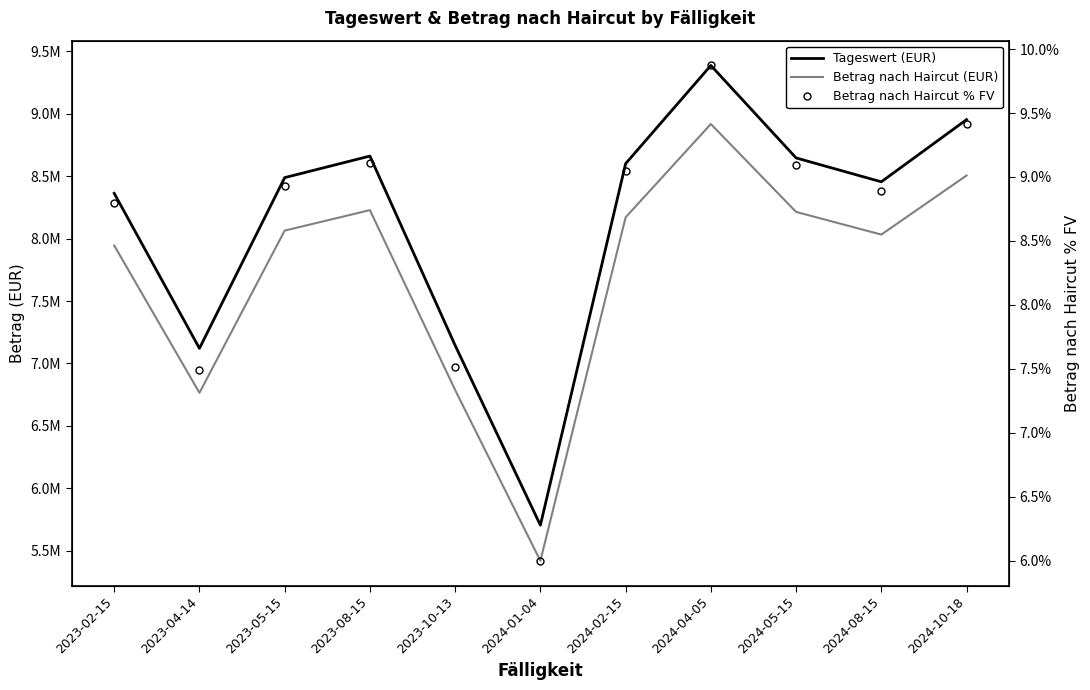

Where is Betrag nach Haircut % FV nearest to the value 7?

2023-04-14